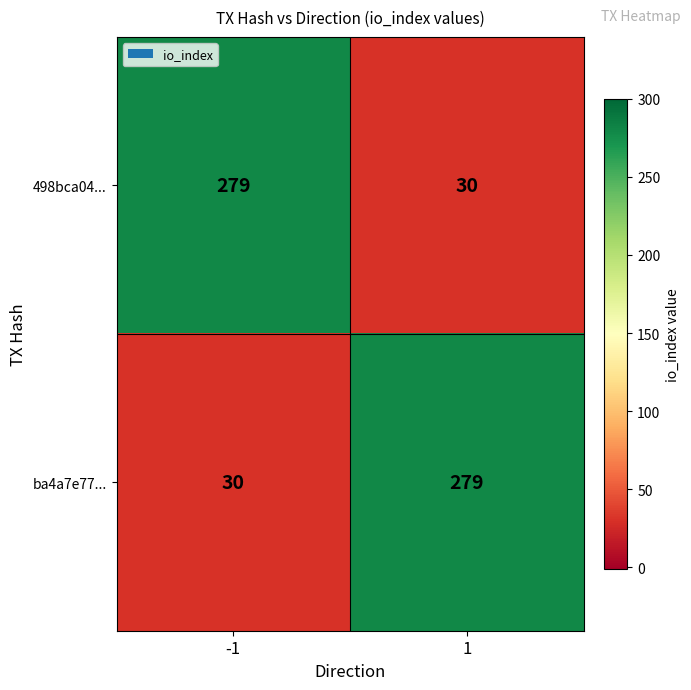

What is the minimum value shown in the chart?

30